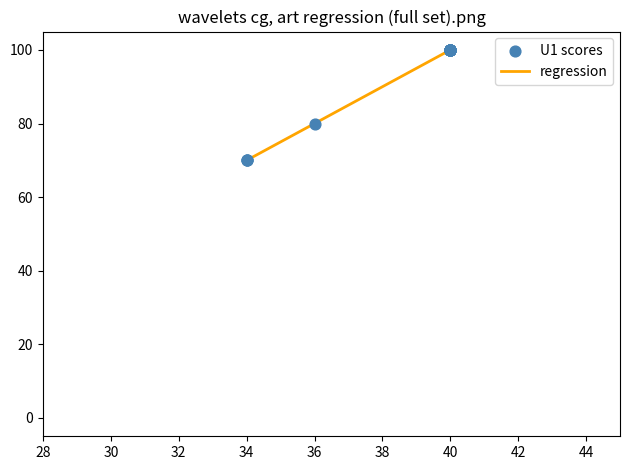

What is the smallest value displayed?

70.0